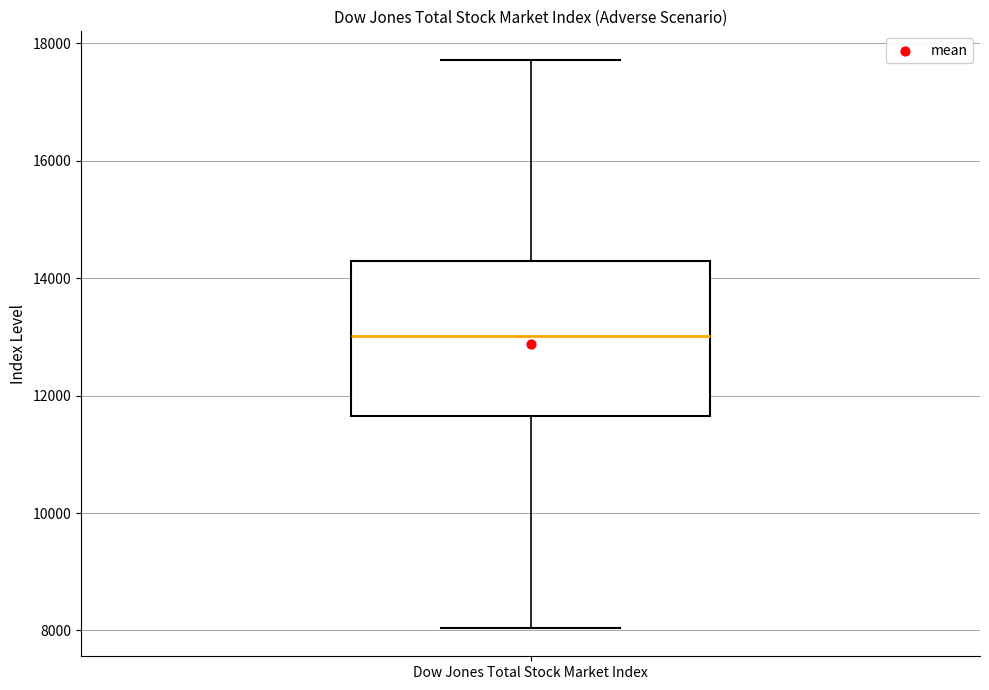

Transcribe this box plot: give where the median line is, the range the box spans, and where the two whiskers end, as read against the y-axis. The values are not printed on the chart, so give them approximately, as read against the axis.

median 13000, box 11600 to 14200, whiskers 8000 to 17800